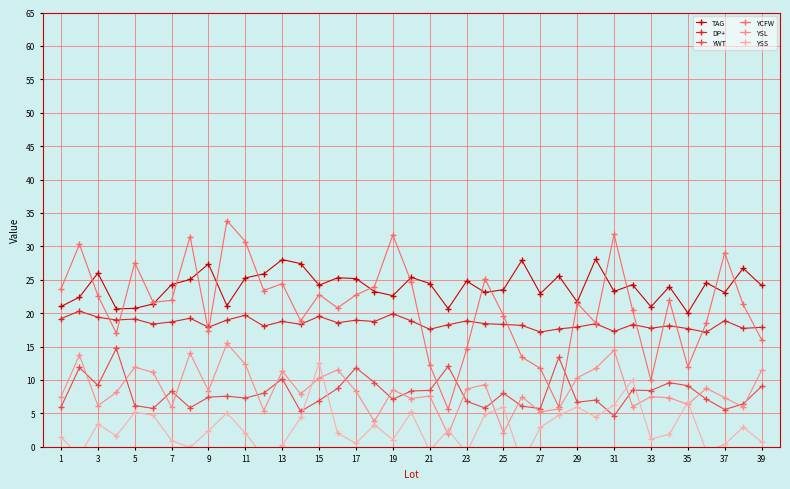

True or false: YWT and DP+ cross at least once.

False